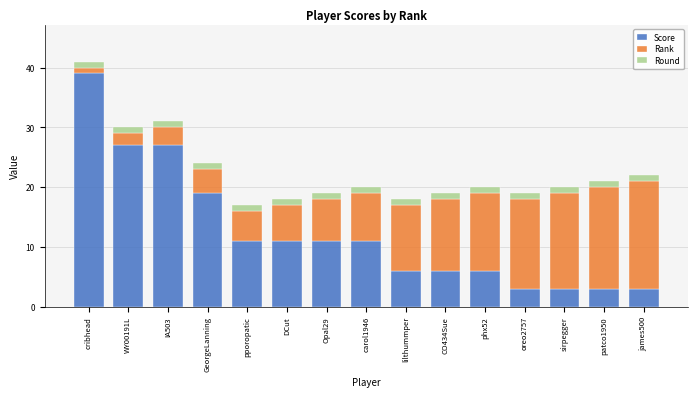

What is the total value across all series at lilthummper?

18